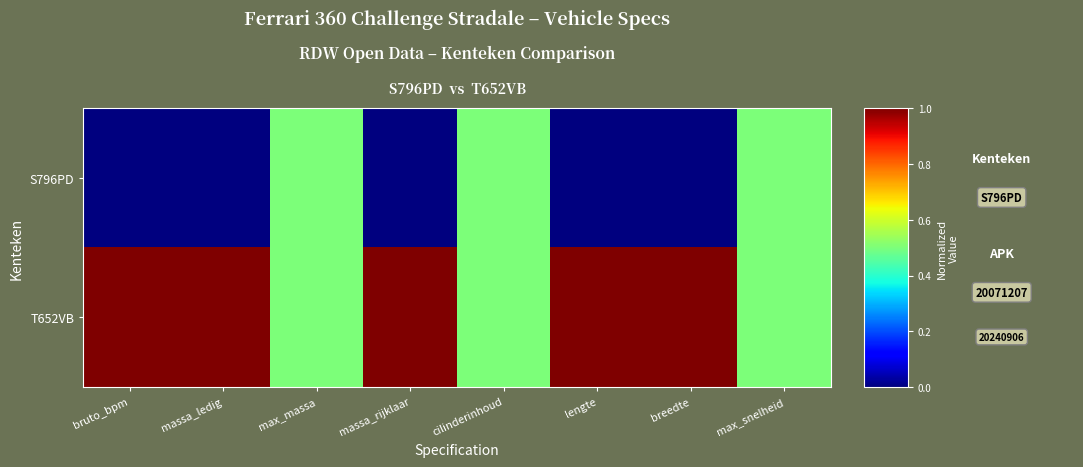

List the series in order of their overall mean, lowest first.

S796PD, T652VB